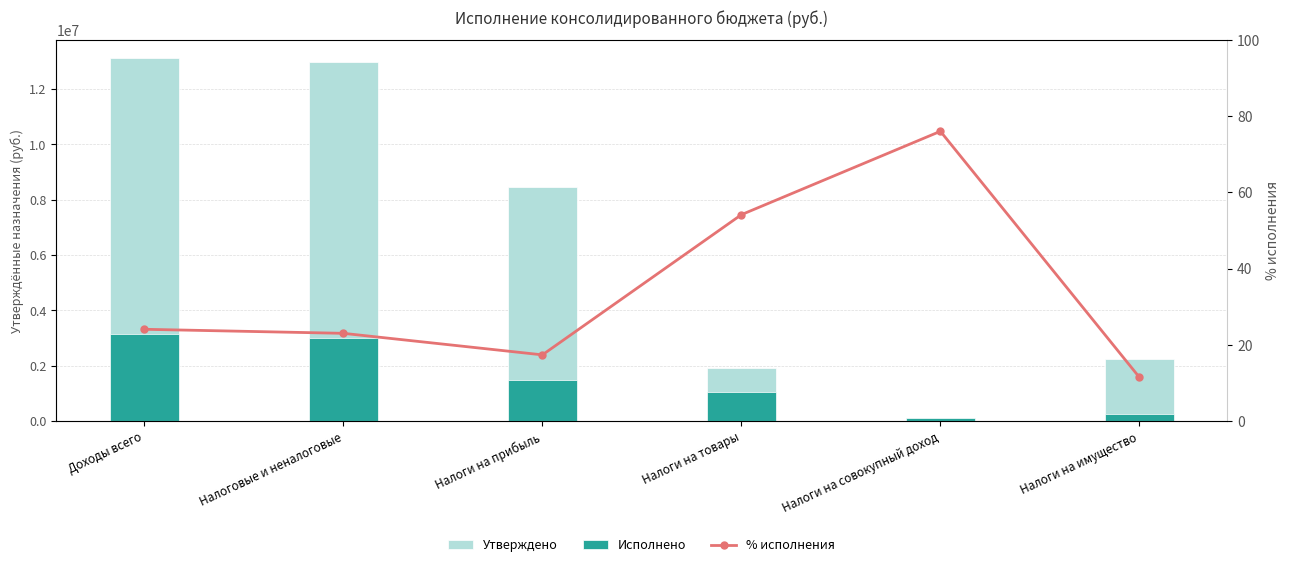

What is the label of the 2nd bar from the right?

Налоги на совокупный доход